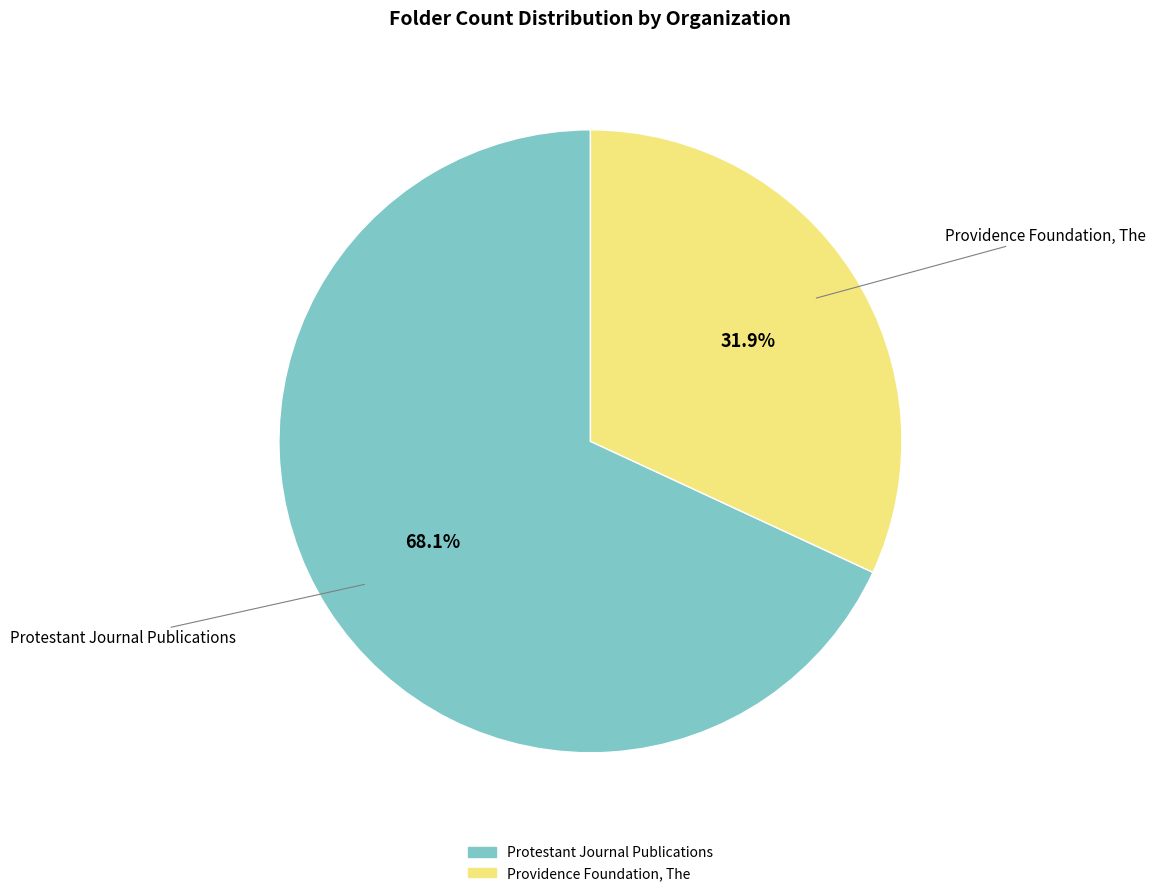

Is it true that Protestant Journal Publications is 68% of the pie?

True